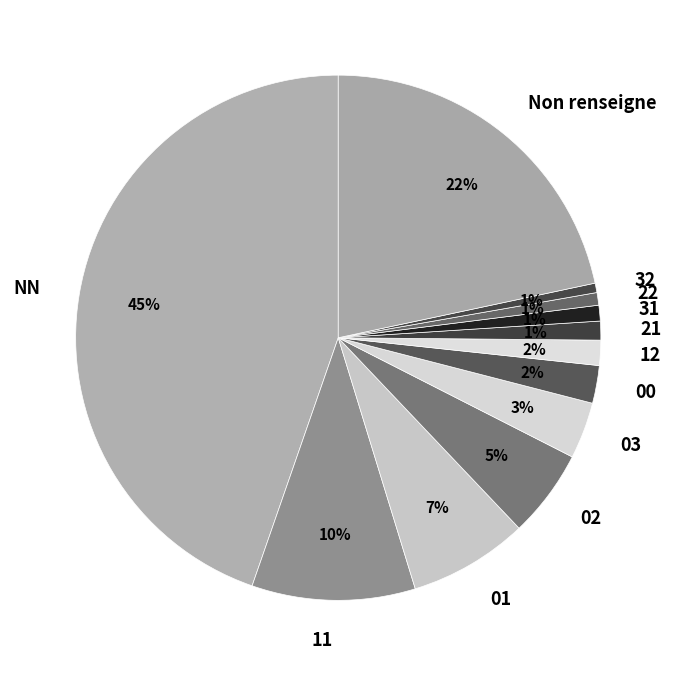

To the nearest percent, what percentage of the pie is 32?

1%